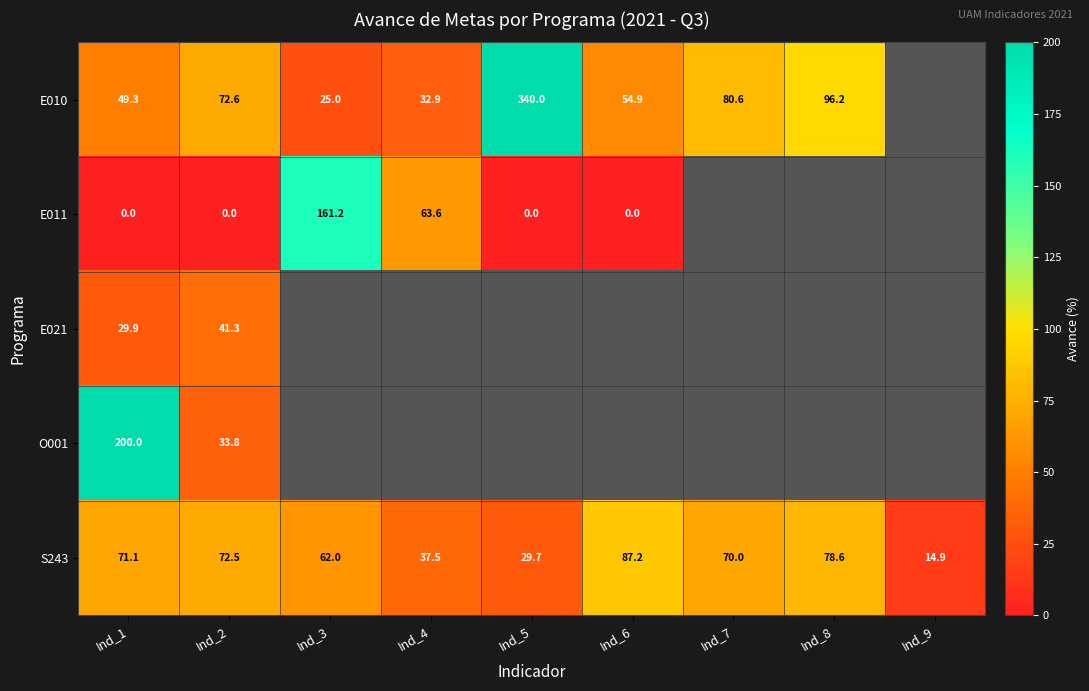

Is the value of O001 at Ind_1 greater than the value of E021 at Ind_2?

Yes